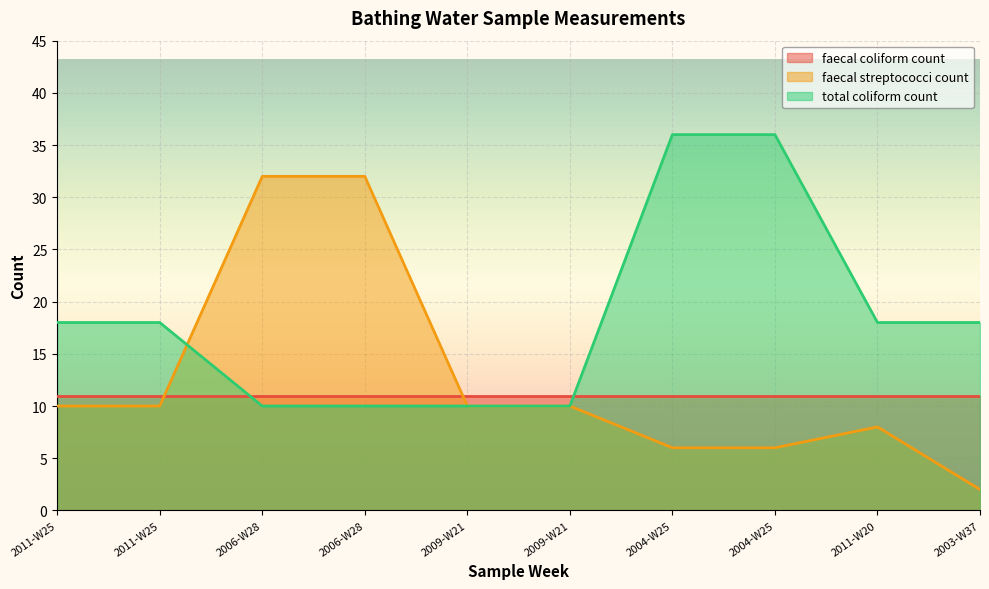

The value of total coliform count at 2006-W28 is 5. True or false?

False